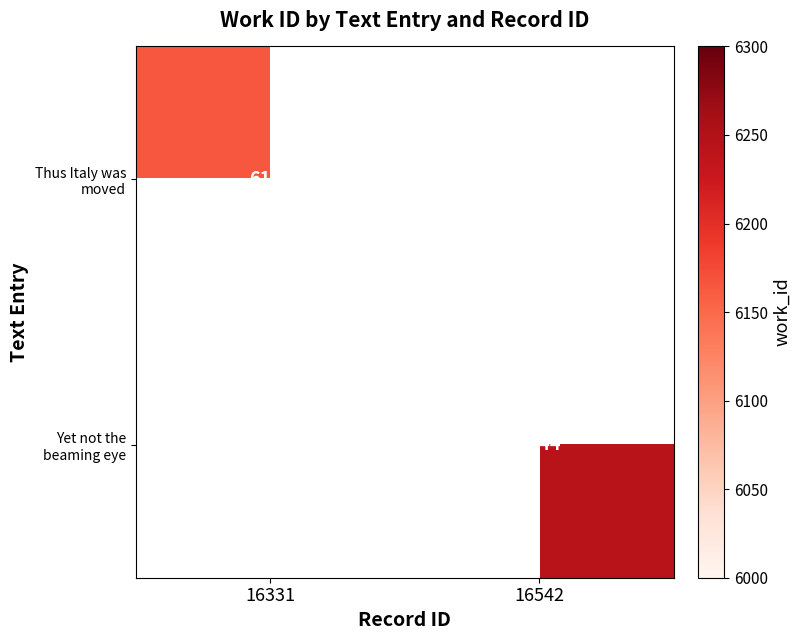

True or false: Yet not the beaming eye has a value of 8631 at 16542.

False